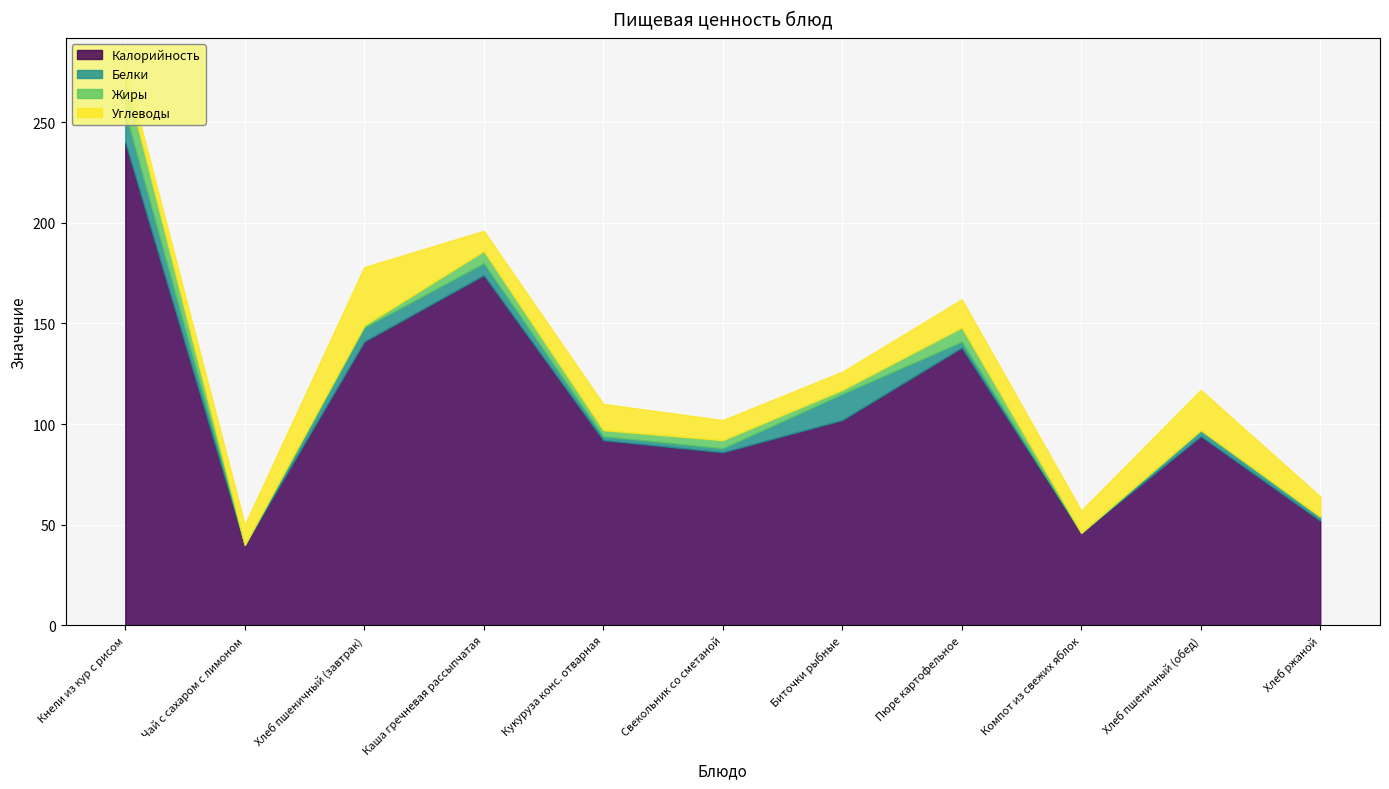

What is the maximum value for Углеводы?

29